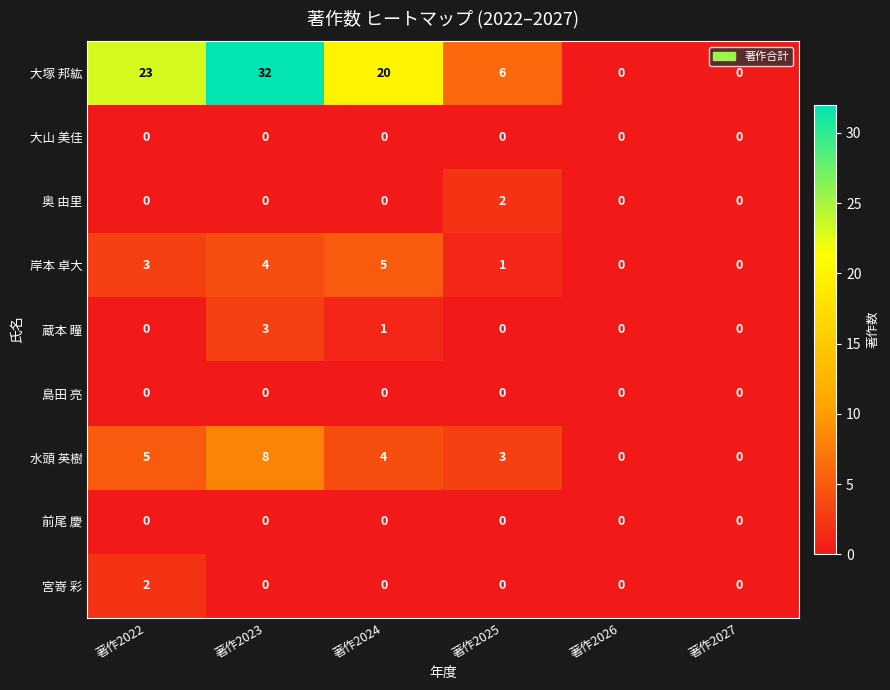

How many 奥 由里 values are between 0 and 1?

5